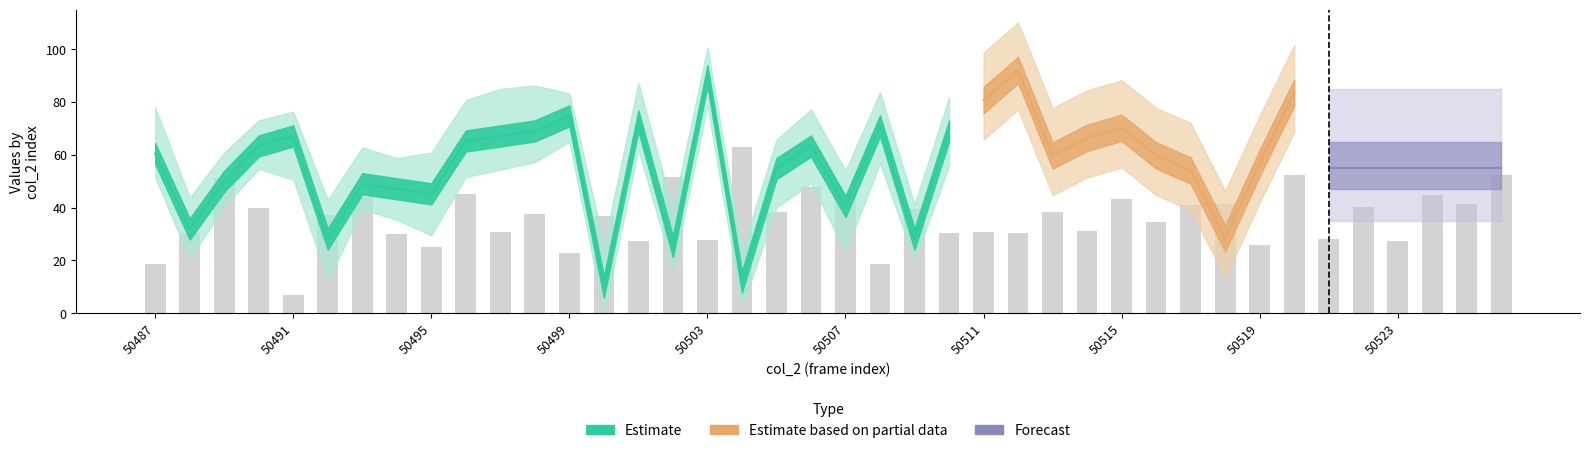

How many data points are above 37?

21